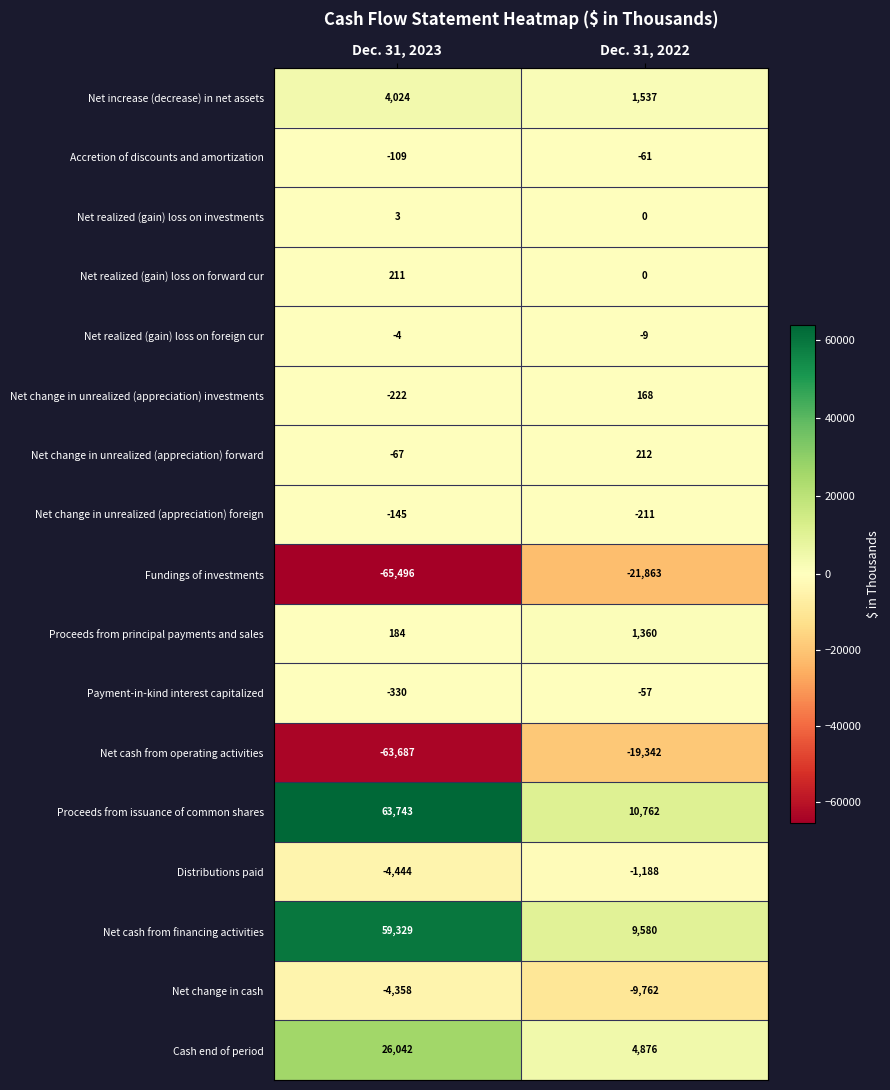

What is the minimum value for Proceeds from issuance of common shares?

10762